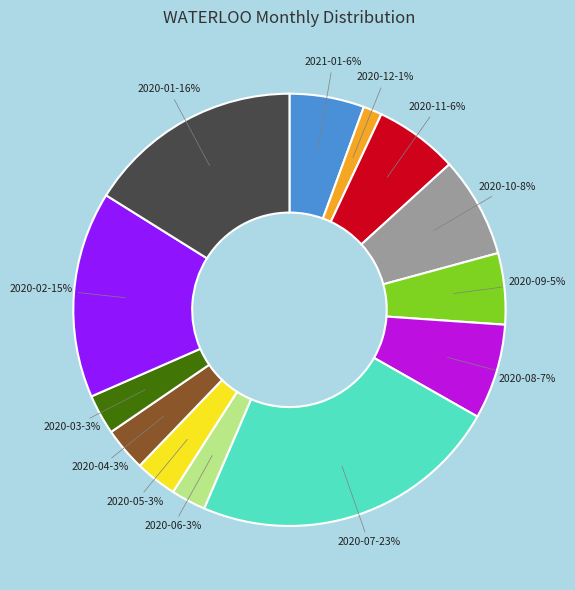

Which slice is the smallest?

2020-12